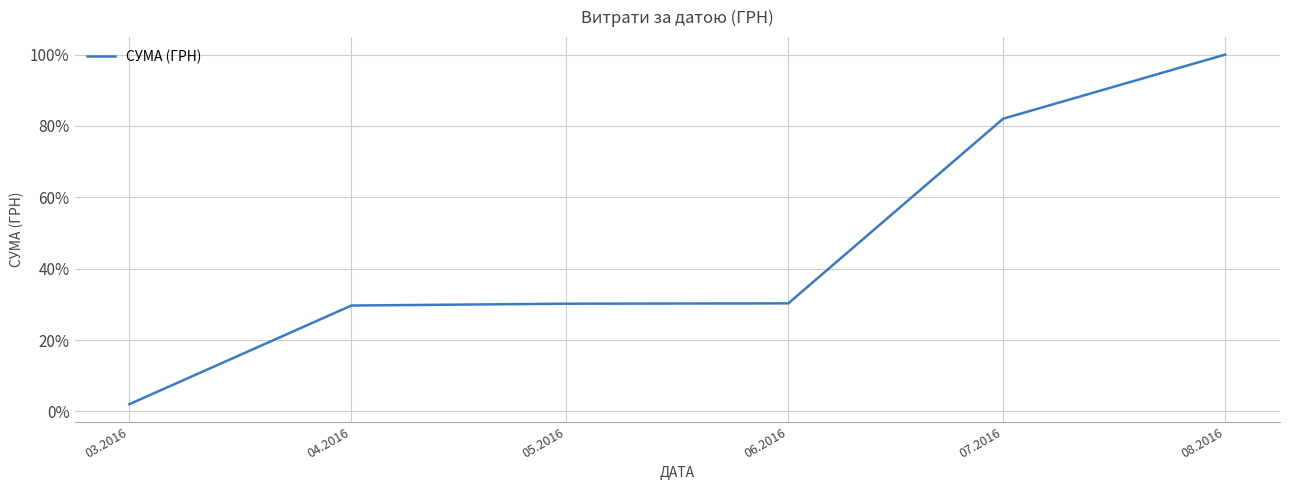

Approximately how many times larger is the value at 08.2016 compared to 05.2016?

3.3